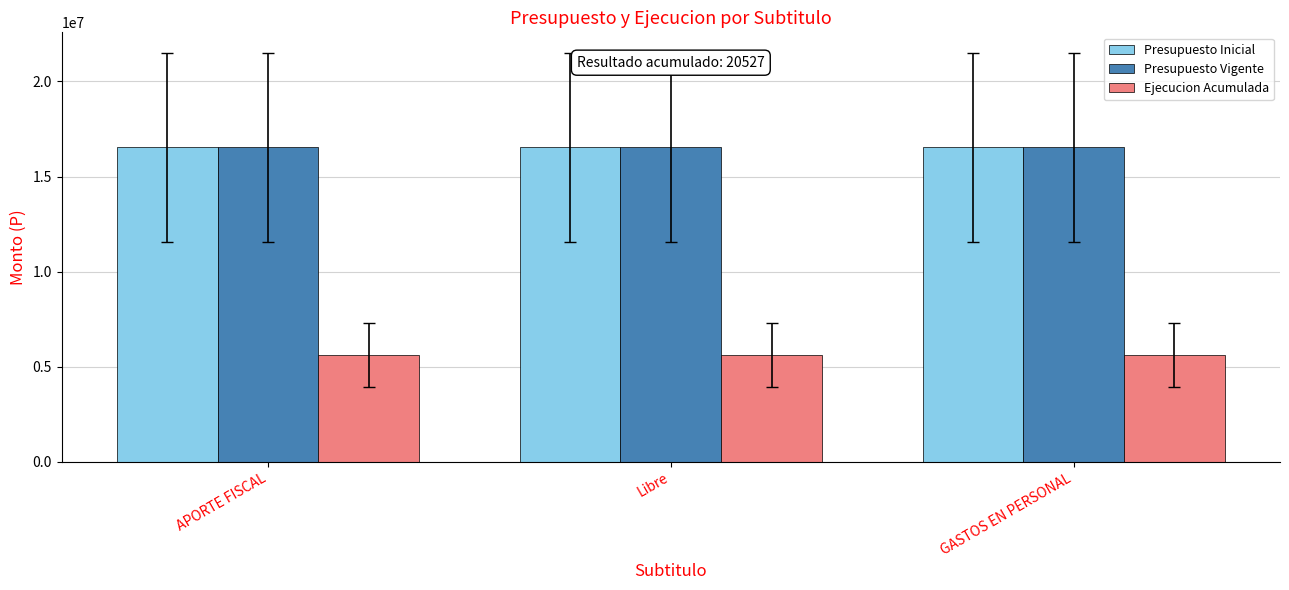

What is the difference between the highest and lowest values at GASTOS EN PERSONAL?

10943859